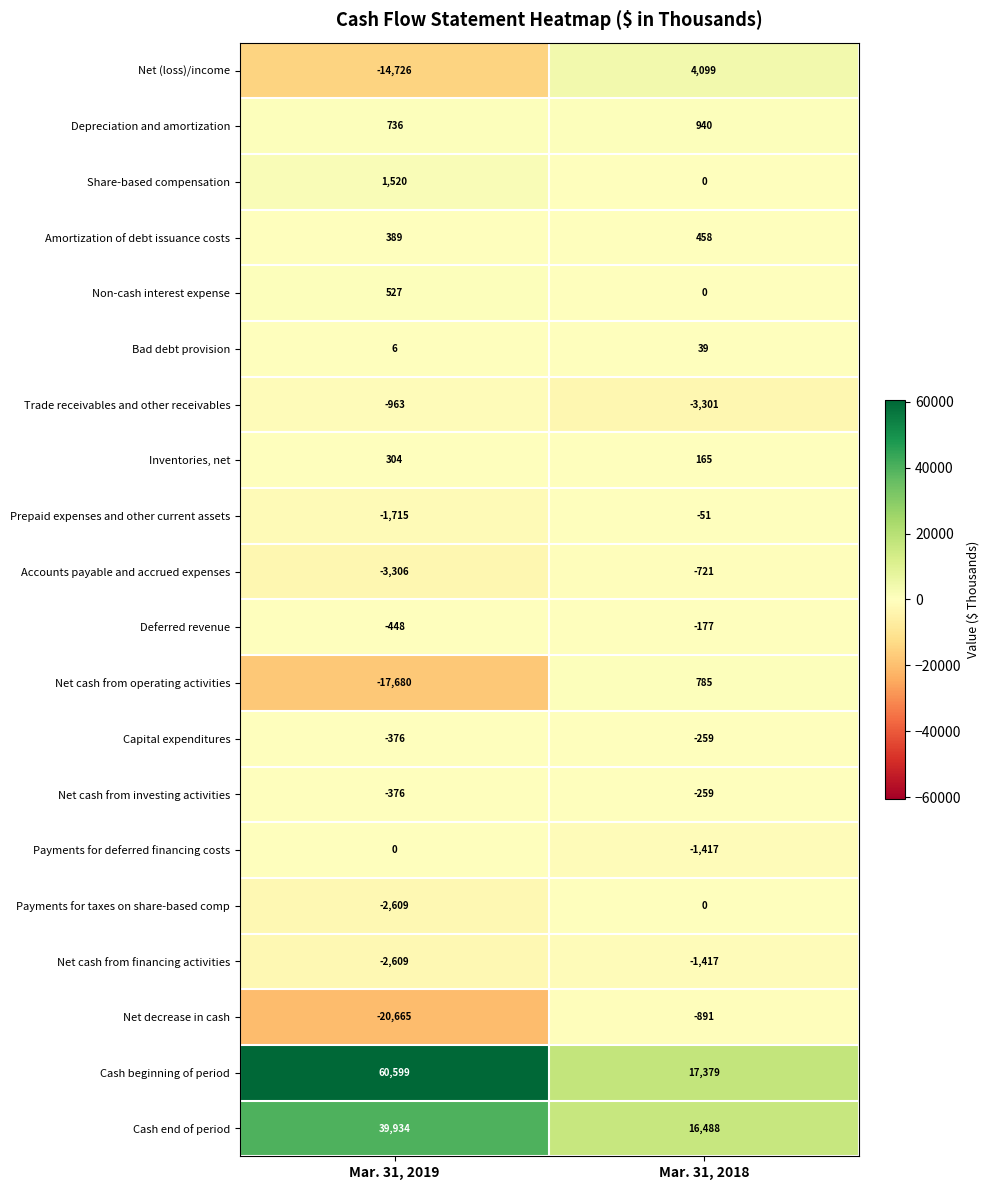

What is the difference between the highest and lowest values at Mar. 31, 2018?

20680